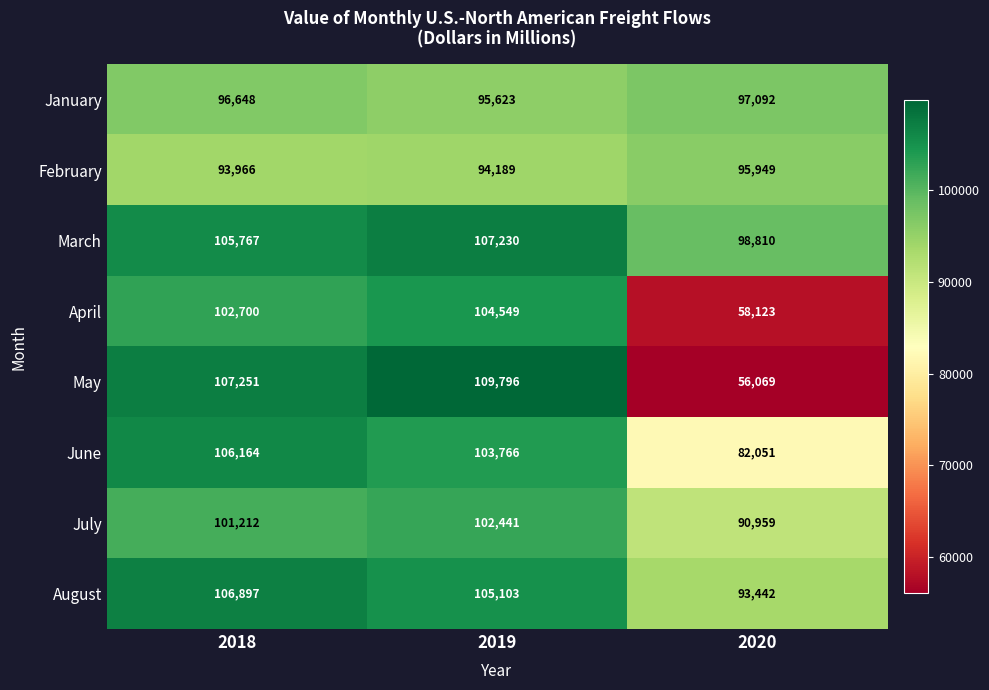

Which series changed the most between 2018 and 2020?

May